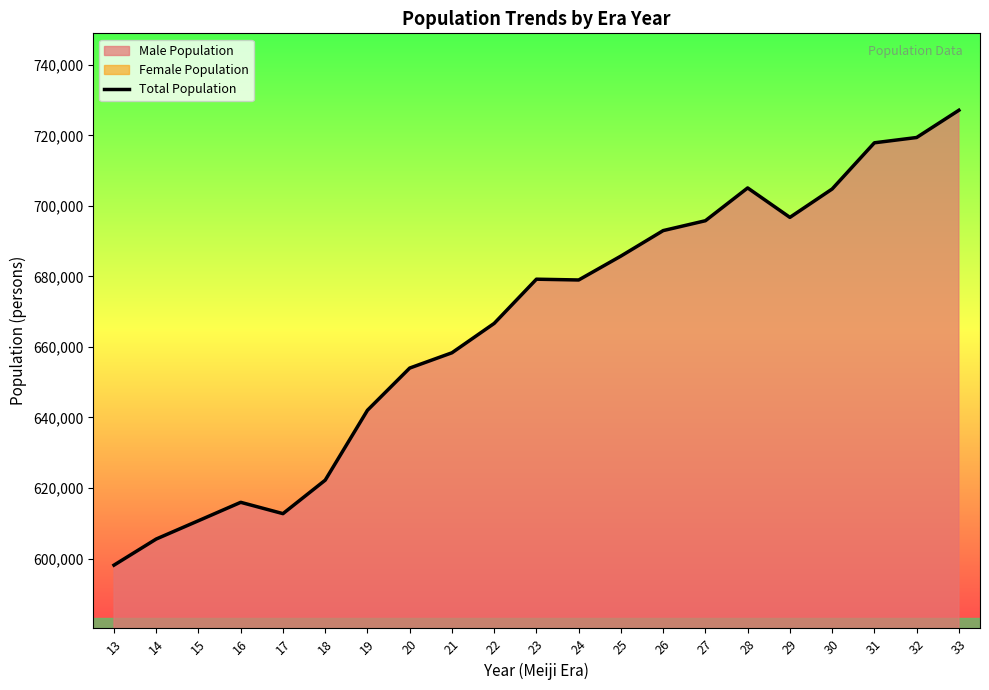

Where is the data nearest to the value 662628?

22